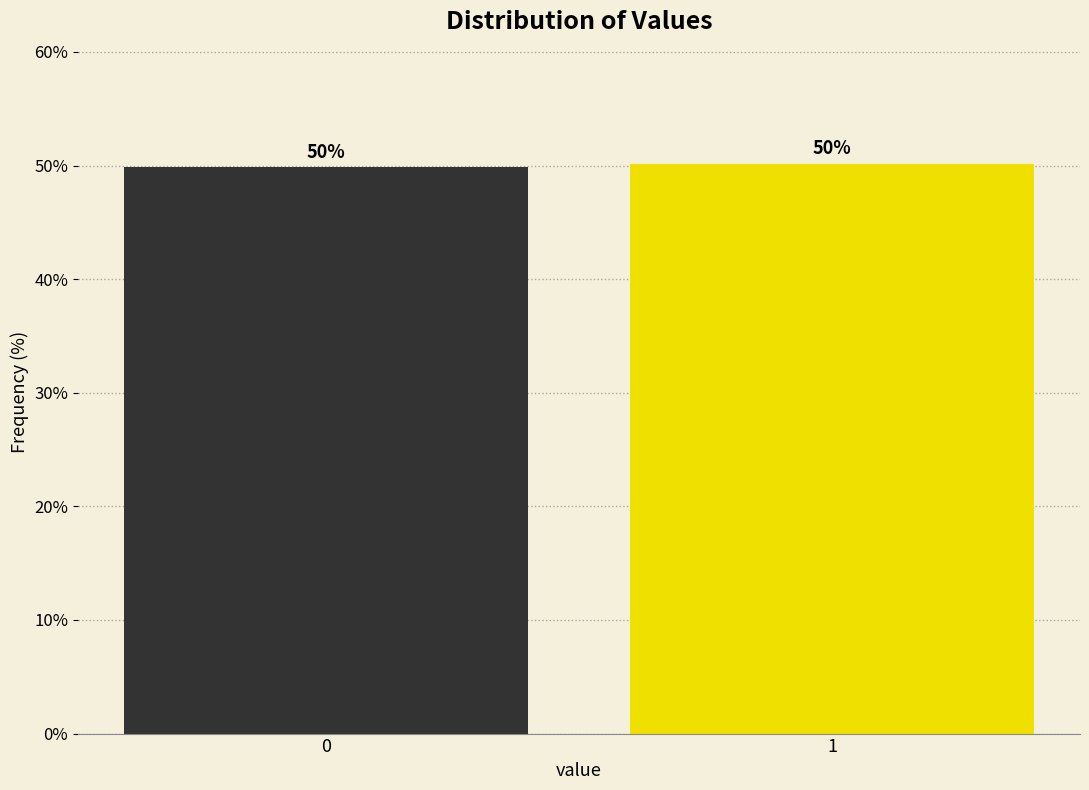

What is the minimum value shown in the chart?

49.8